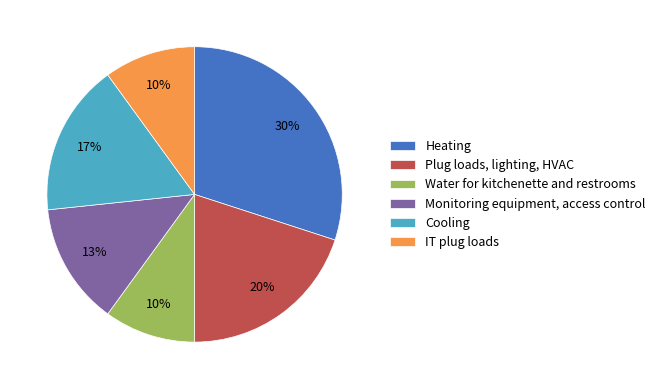

Count the number of slices in the pie.

6